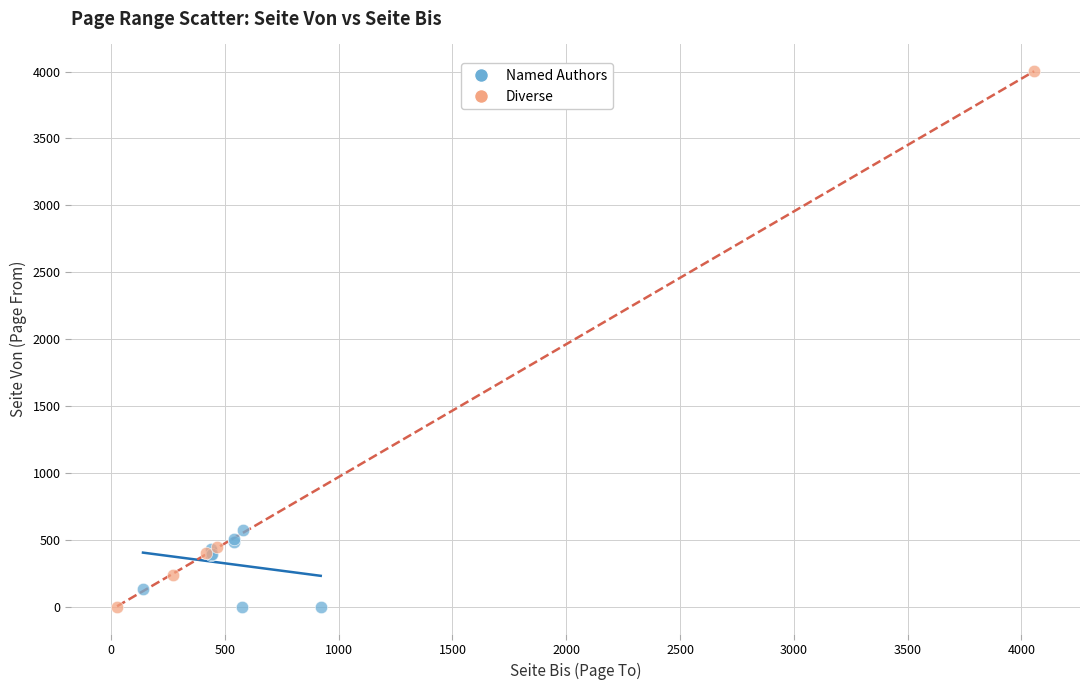

Which series reaches the maximum Y coordinate?

Diverse